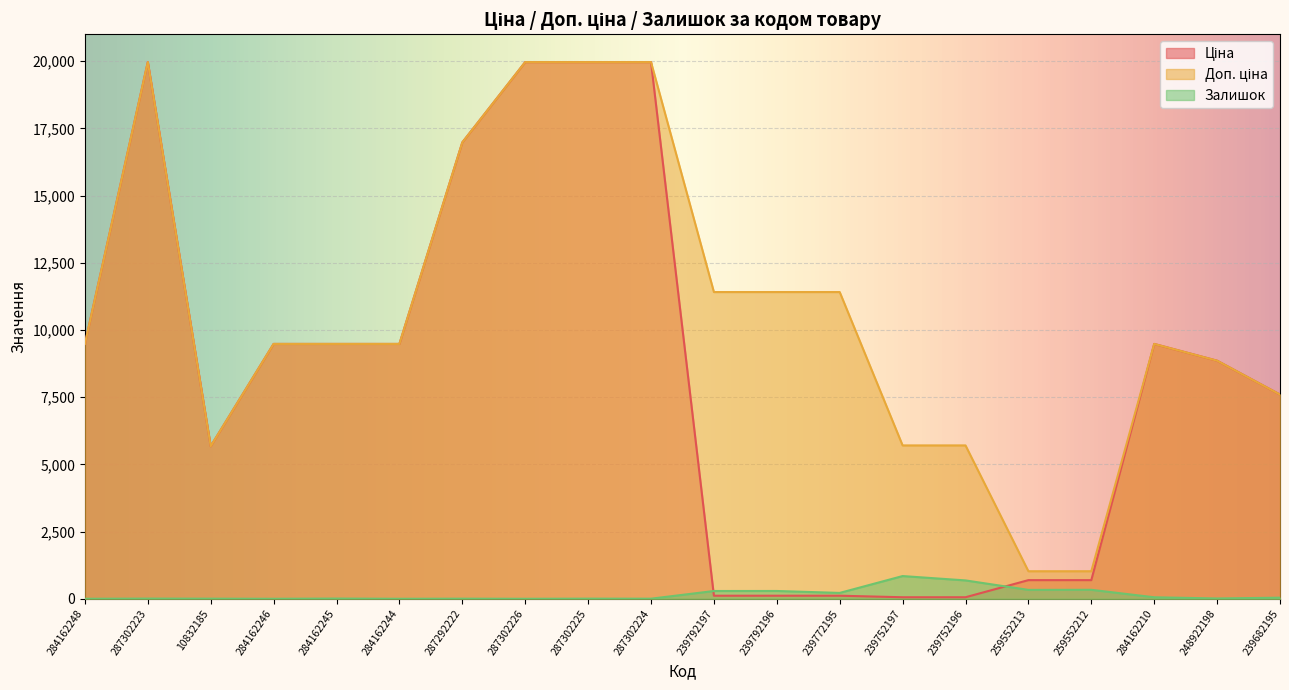

Reading left to right, extract all data points from this chart.

Ціна: 9480.1	19964.2	5673.8	9480.1	9480.1	9480.1	16976.3	19964.2	19964.2	19964.2	114.1	114.1	114.1	57.0	57.0	693.7	693.7	9480.1	8856.7	7596.5
Доп. ціна: 9480.1	19964.2	5673.8	9480.1	9480.1	9480.1	16976.3	19964.2	19964.2	19964.2	11410.0	11410.0	11410.0	5705.0	5705.0	1024.6	1024.6	9480.1	8856.7	7596.5
Залишок: 0.0	7.0	4.0	0.0	8.0	0.0	4.0	0.0	5.0	3.0	289.0	290.0	218.0	845.0	683.0	331.0	334.0	56.0	11.0	41.0